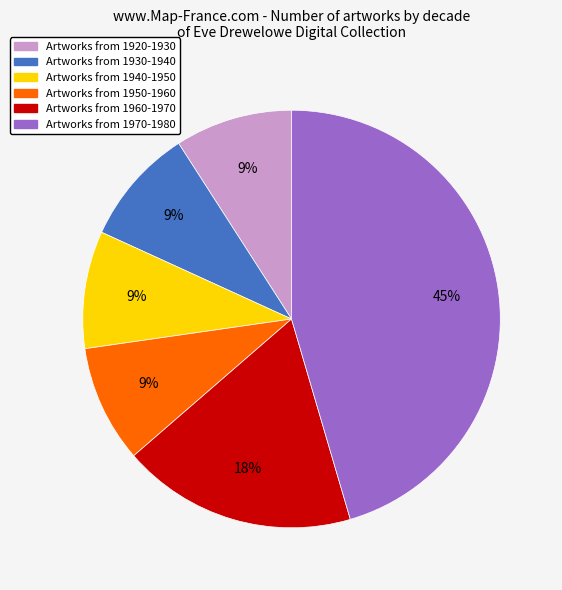

Does any single category account for the majority?

No